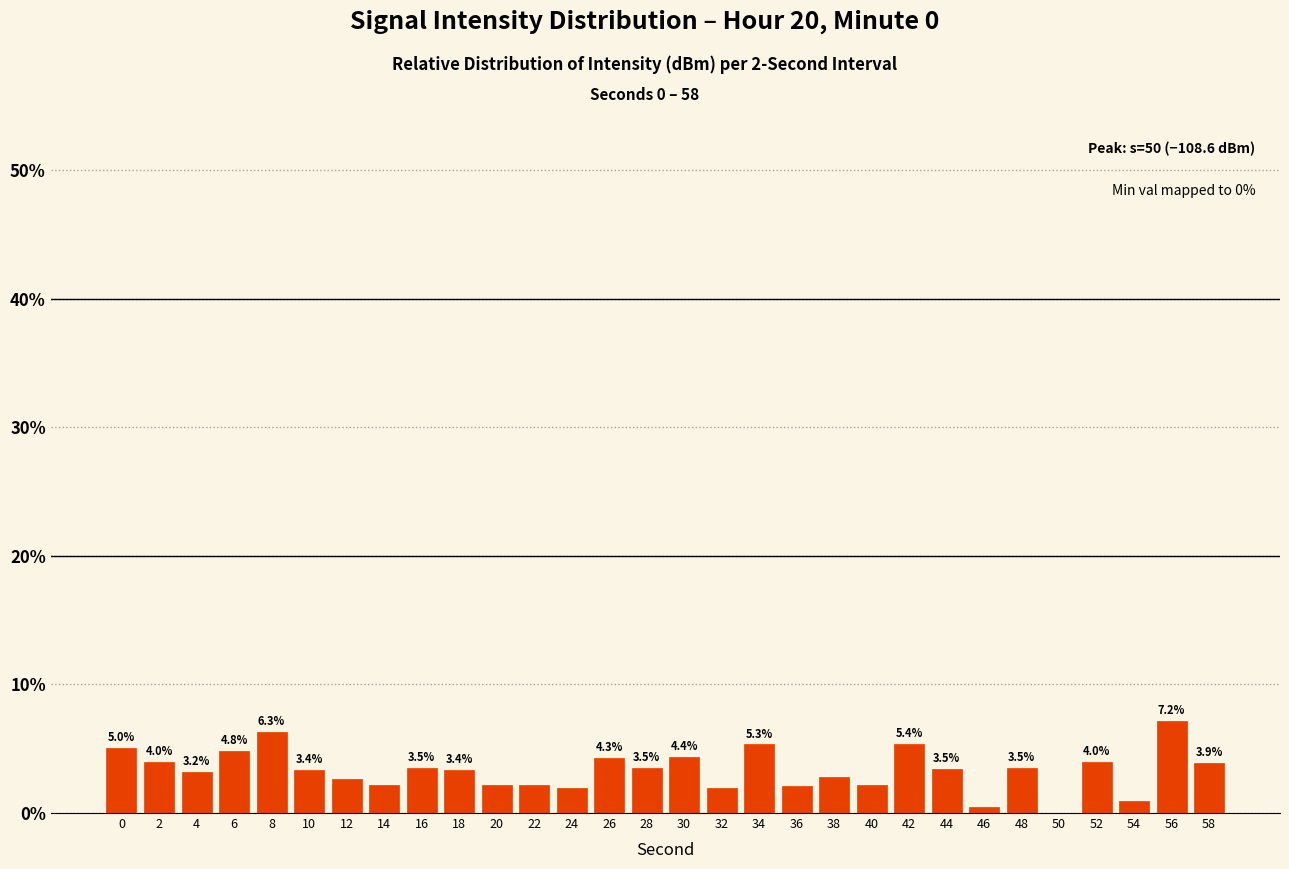

The chart shows a value of 3.2 at 4. True or false?

True